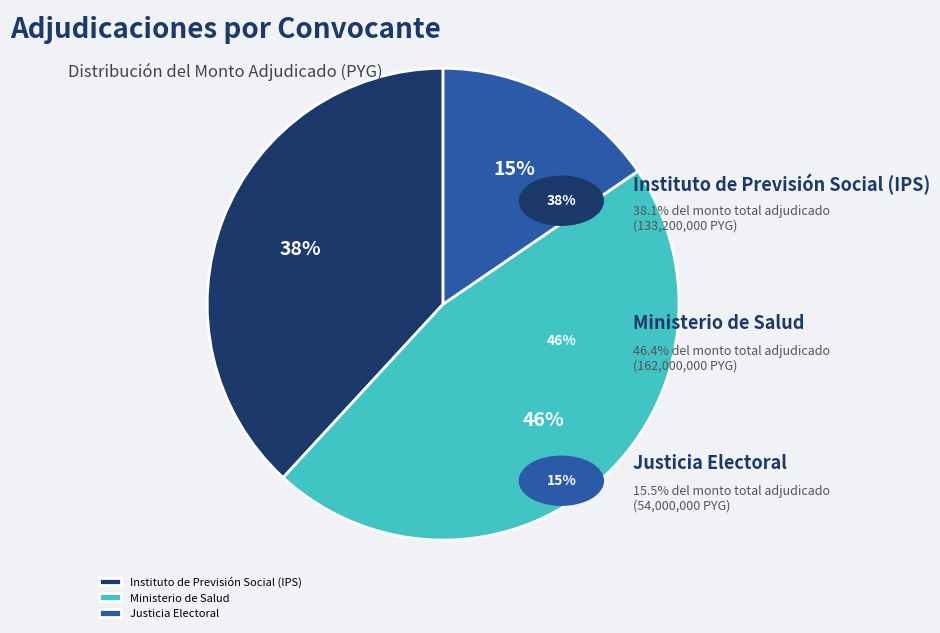

To the nearest percent, what percentage of the pie is Ministerio de Salud?

46%